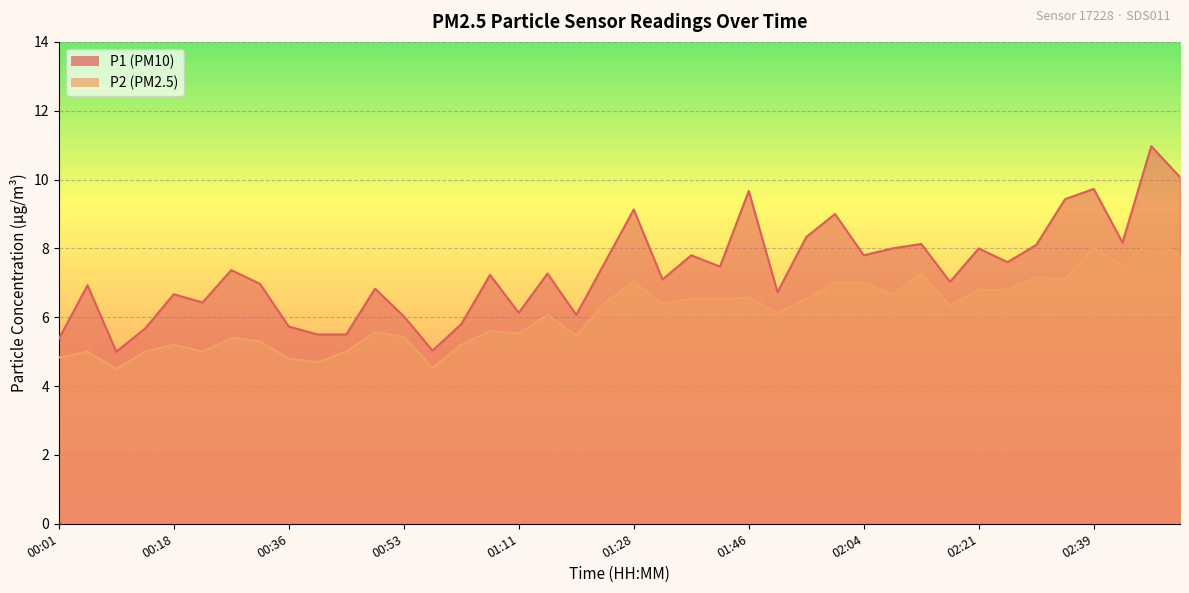

Which category has the lowest value in the P2 series?

00:09